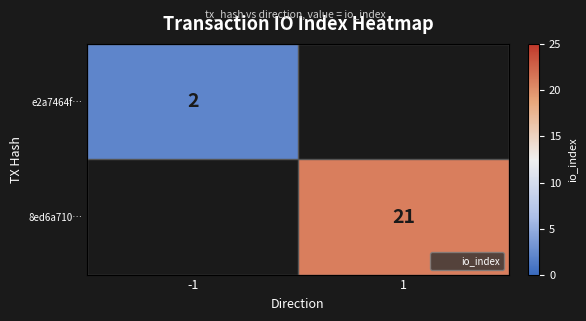

How many series are shown in this chart?

2